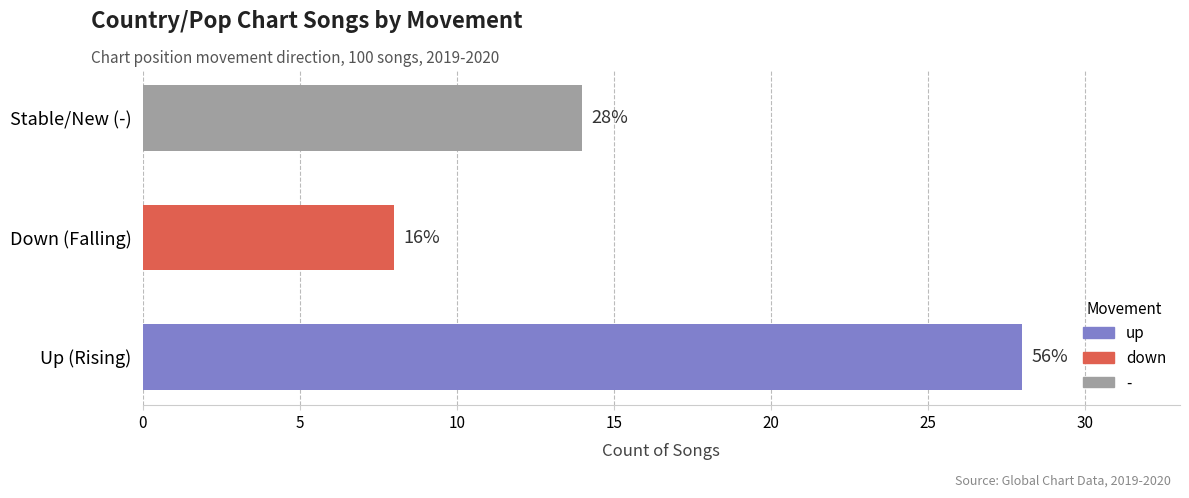

How many bars are there in total?

3